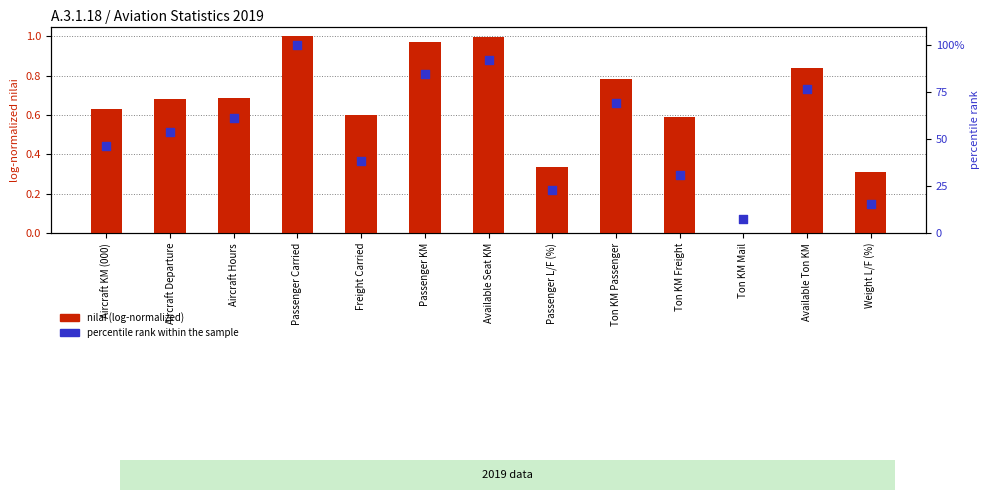

Which series contains the lowest Y value?

nilai (log-normalized)